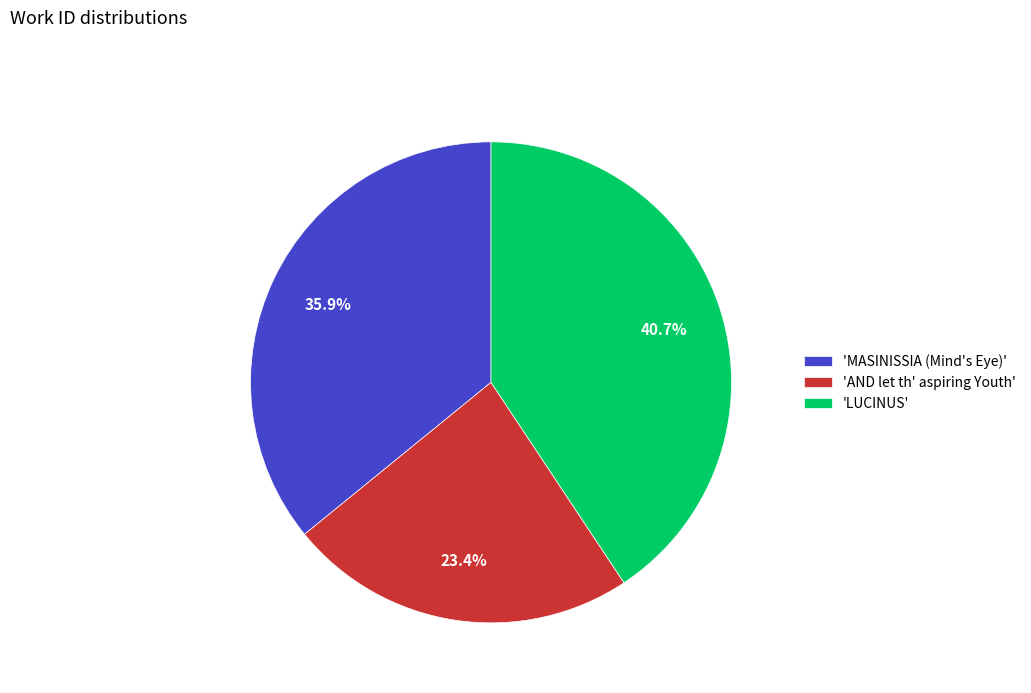

Which has a higher value, 'AND let th' aspiring Youth' or 'LUCINUS'?

'LUCINUS'